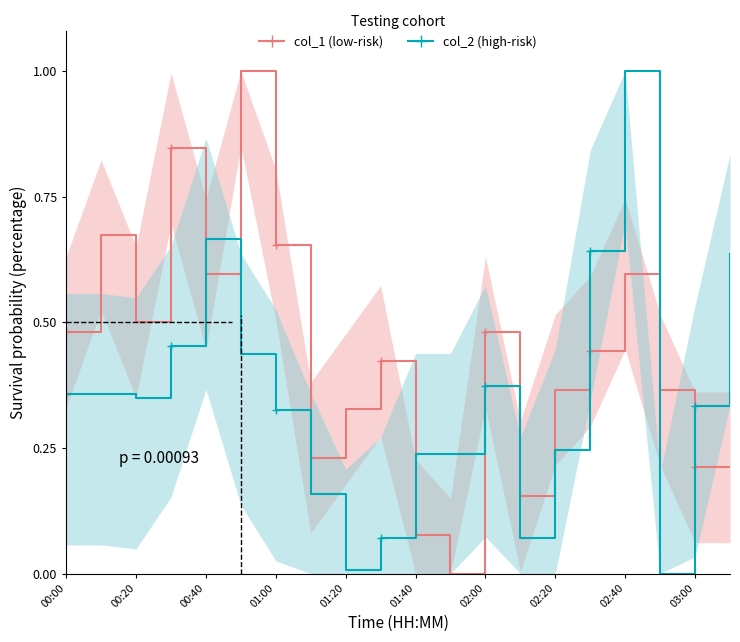

What are all the series names shown in the legend?

col_1 (low-risk), col_2 (high-risk)